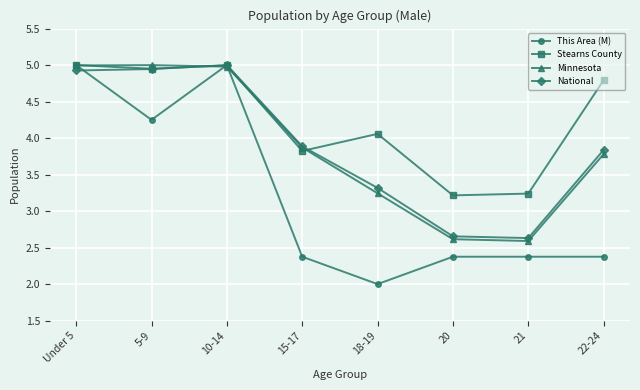

What is the total value across all series at 21?

10.8